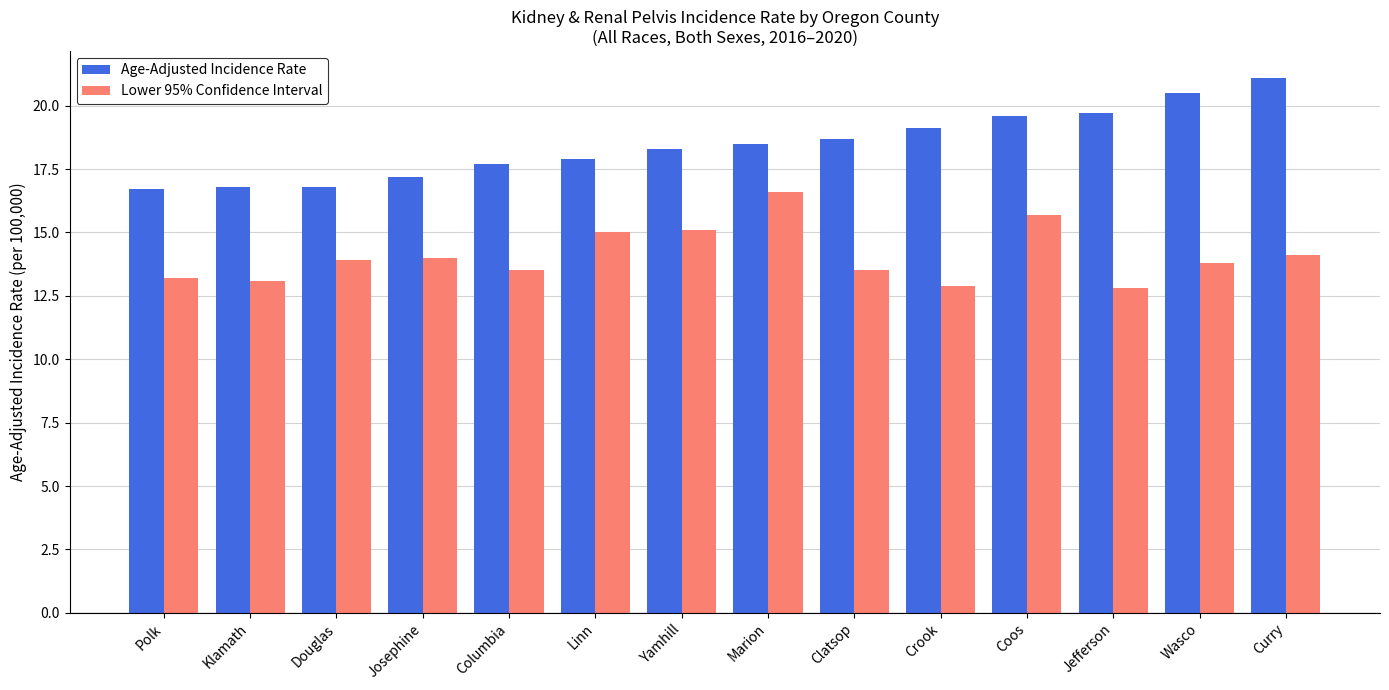

What are all the series names shown in the legend?

Age-Adjusted Incidence Rate, Lower 95% Confidence Interval